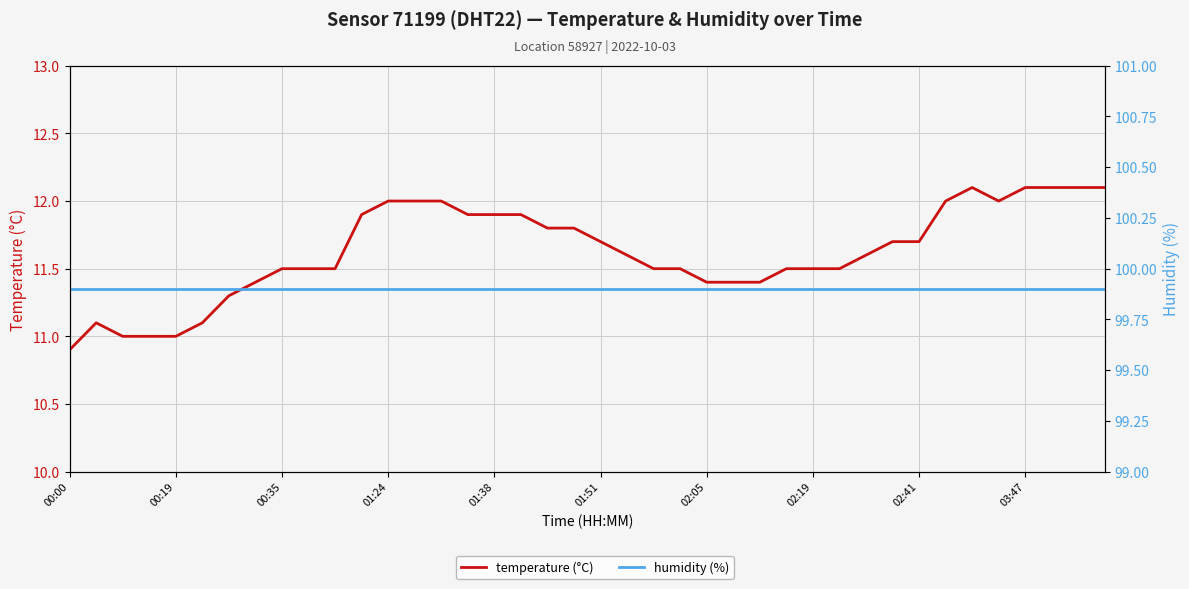

True or false: humidity (%) and temperature (°C) cross at least once.

False